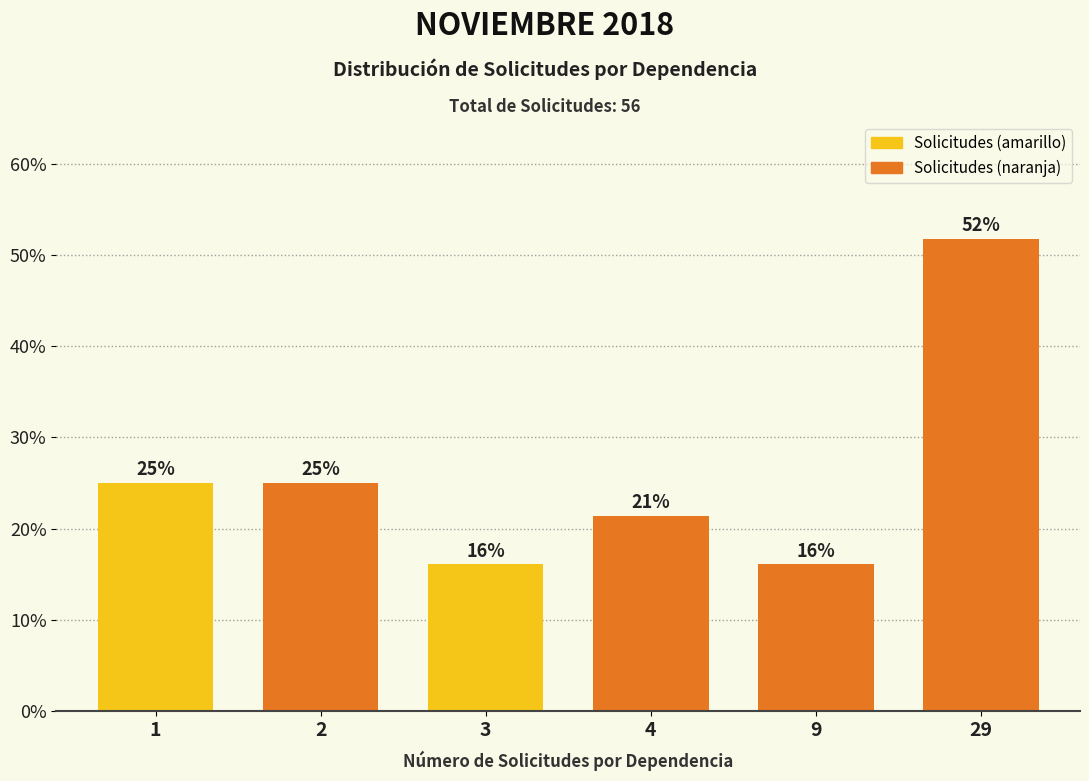

True or false: the data shows 34.8 at 4.

False